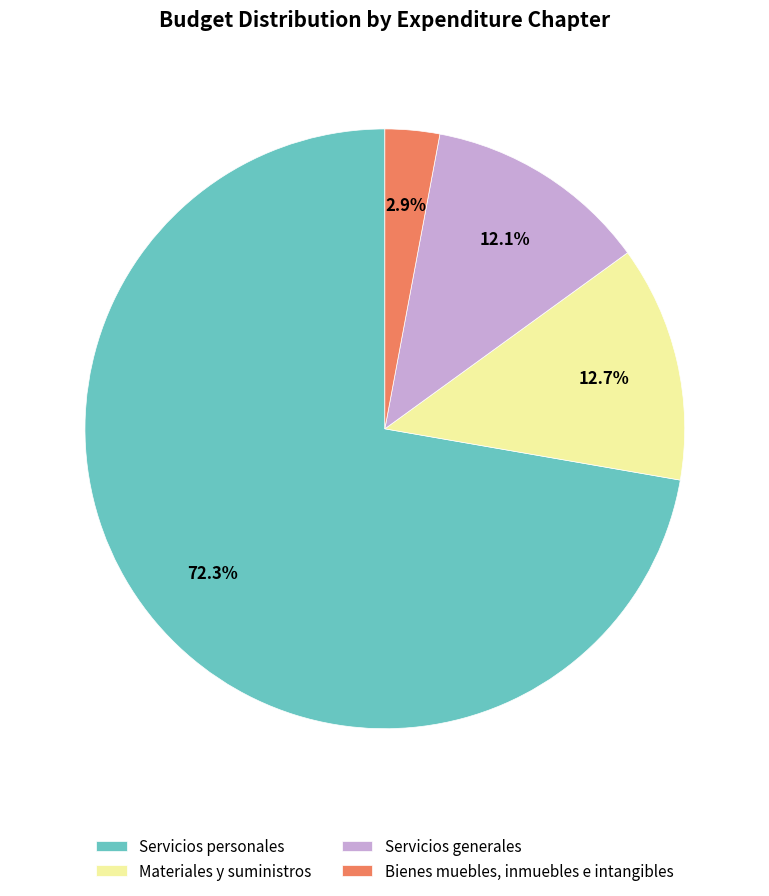

To the nearest percent, what is the average slice percentage?

25%